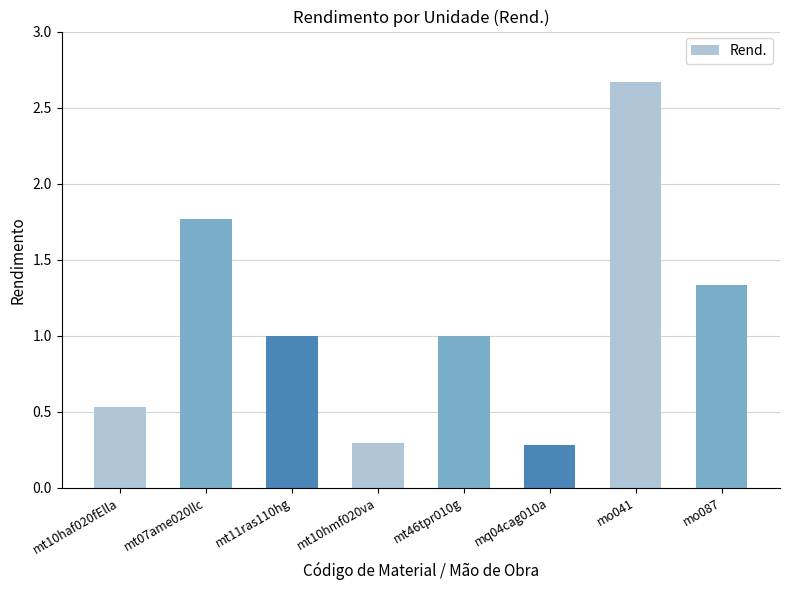

How many values are between 0 and 1?

5